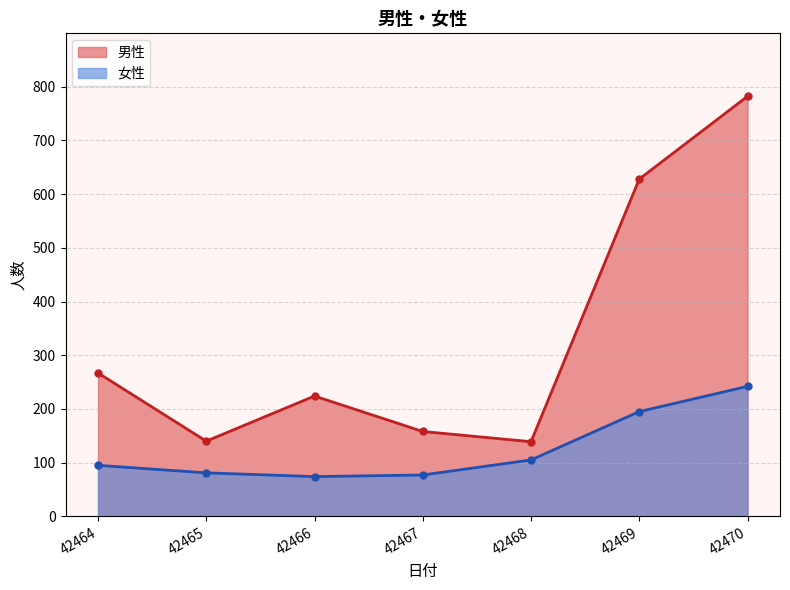

Where does the 女性 series first go above 95?

42468